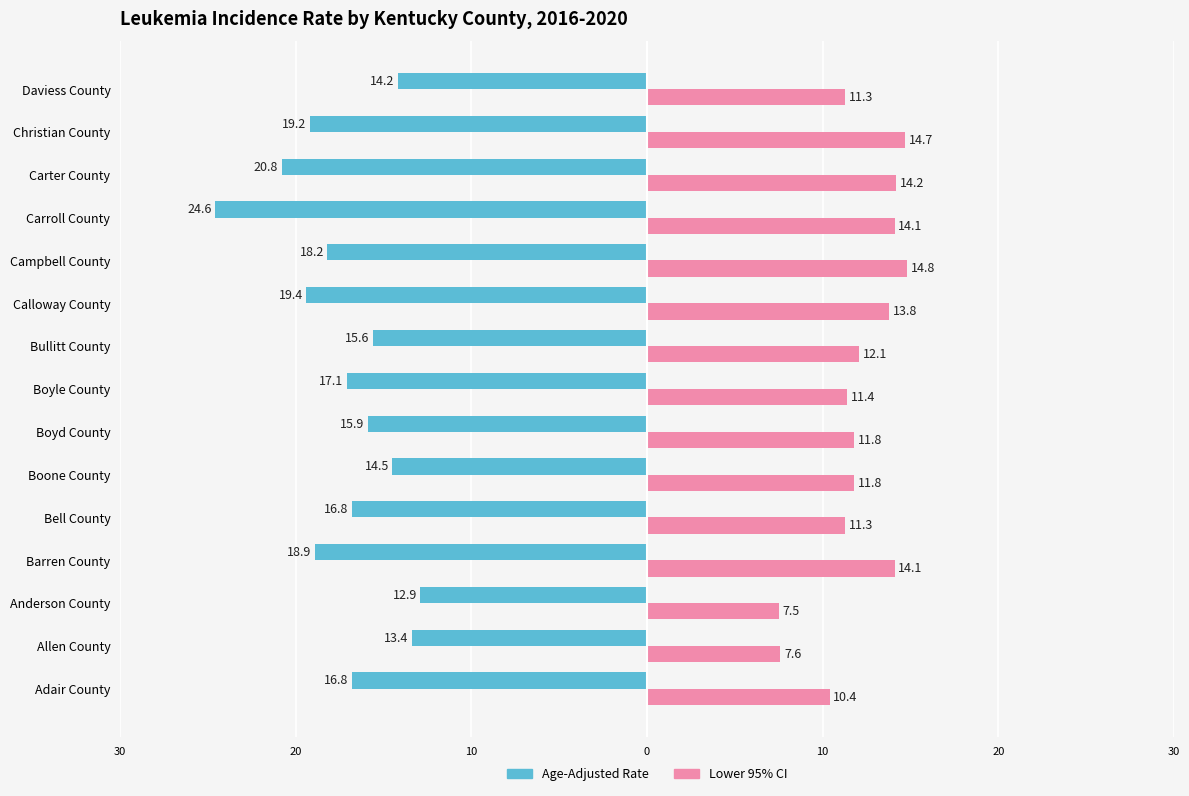

What are all the series names shown in the legend?

Age-Adjusted Rate, Lower 95% CI